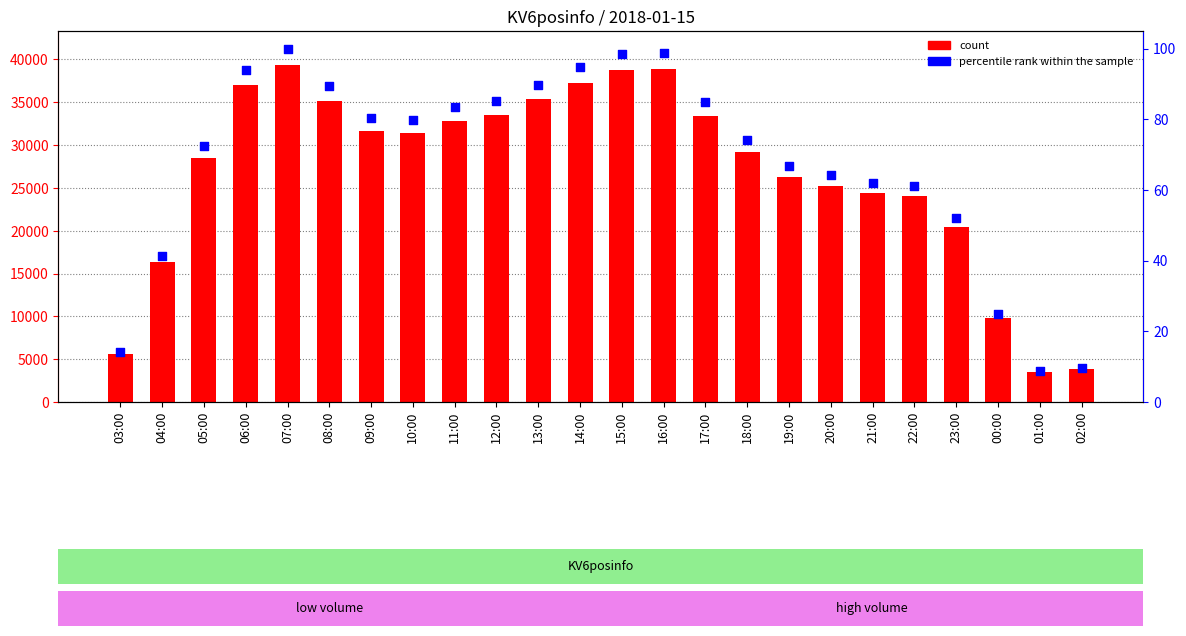

Which series has the largest total across all categories?

count